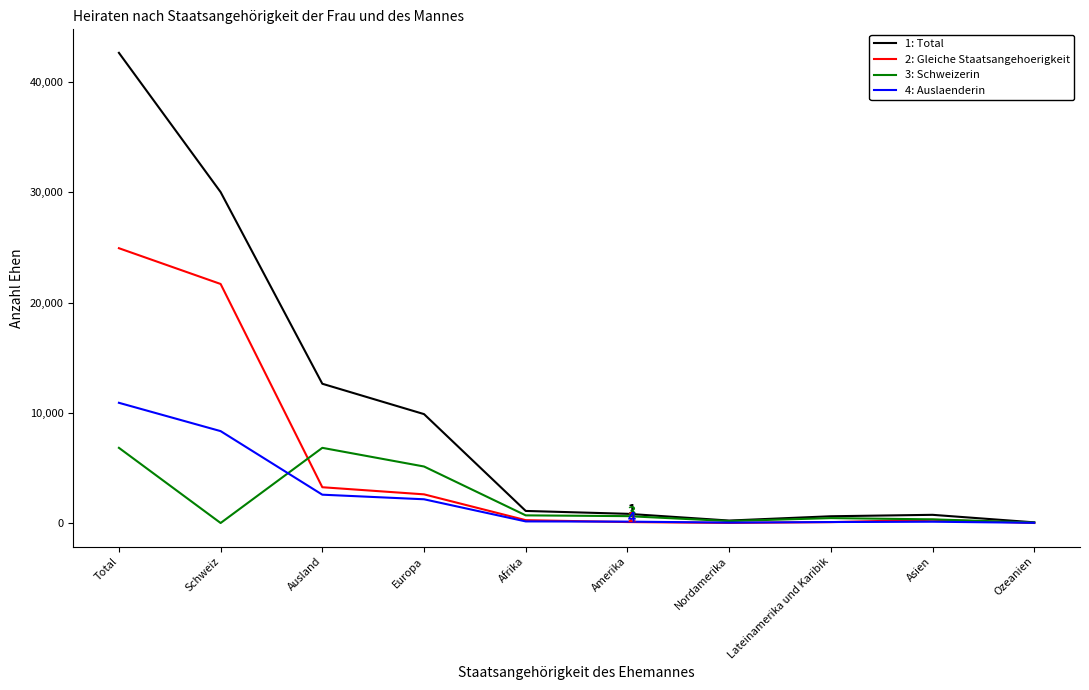

At which category does the chart reach its peak across all series?

Total